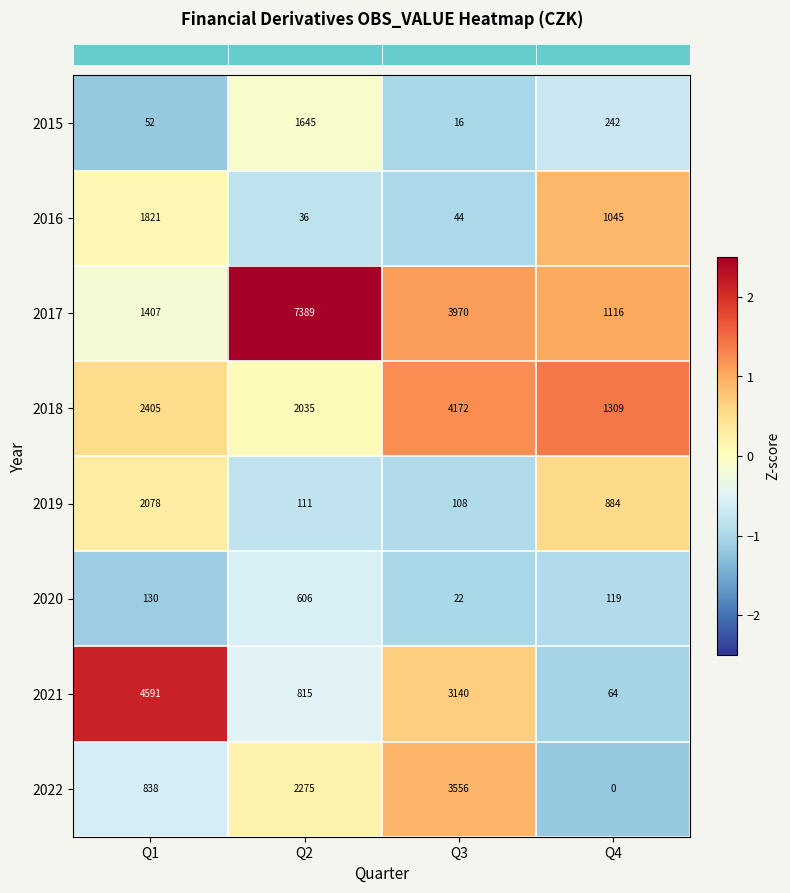

Which series has the largest total across all categories?

2017